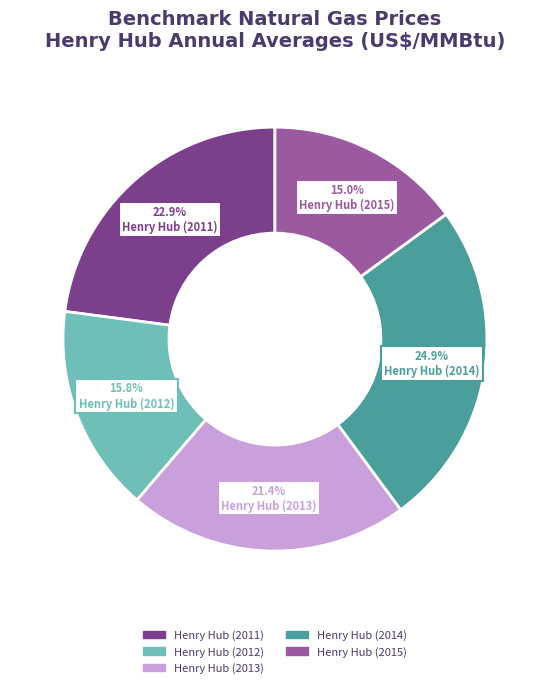

Rank the categories by value from highest to lowest.

Henry Hub (2014), Henry Hub (2011), Henry Hub (2013), Henry Hub (2012), Henry Hub (2015)